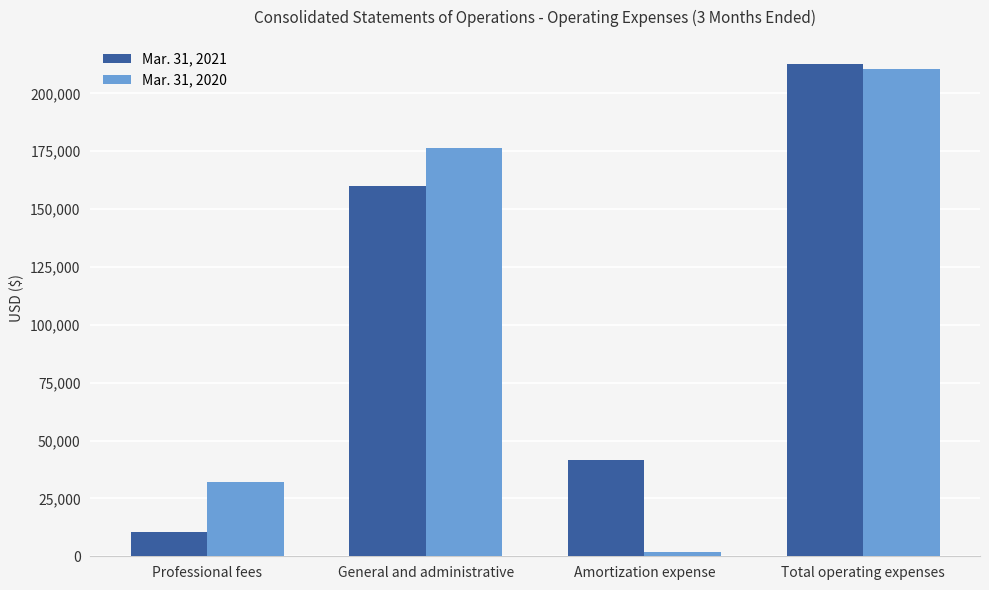

True or false: Mar. 31, 2021 has a value of 10670 at Professional fees.

True